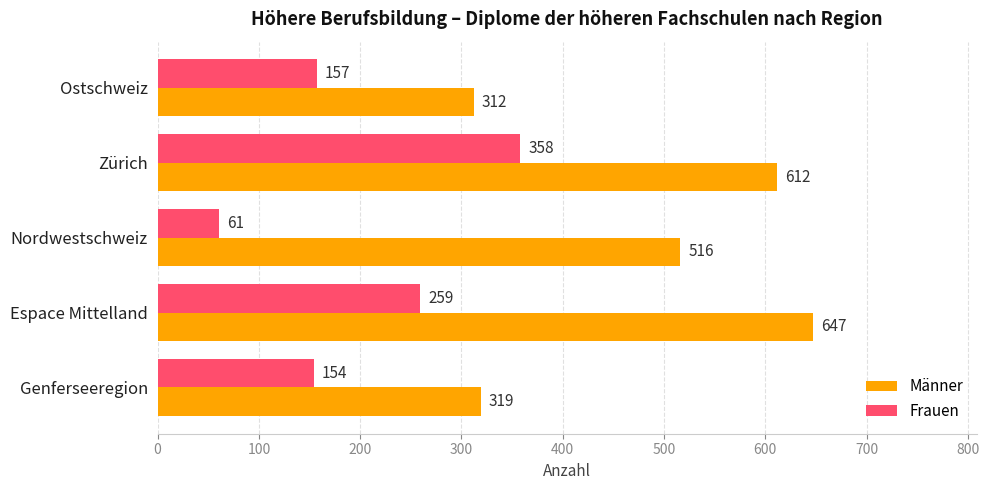

What is the approximate value of Männer at Zürich?

612